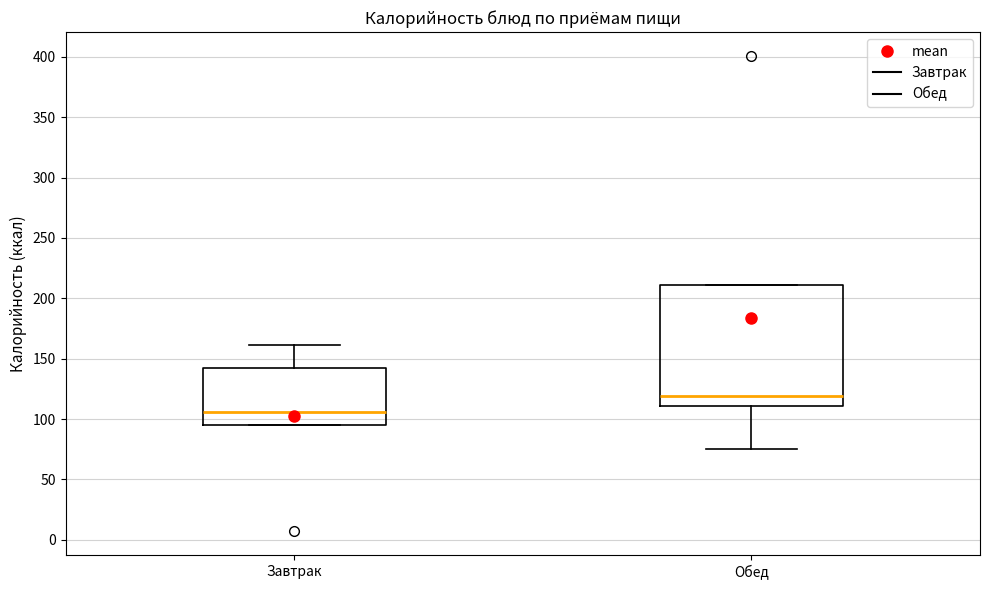

Comparing the boxes themselves (not the whiskers), which one is the tallest?

Обед